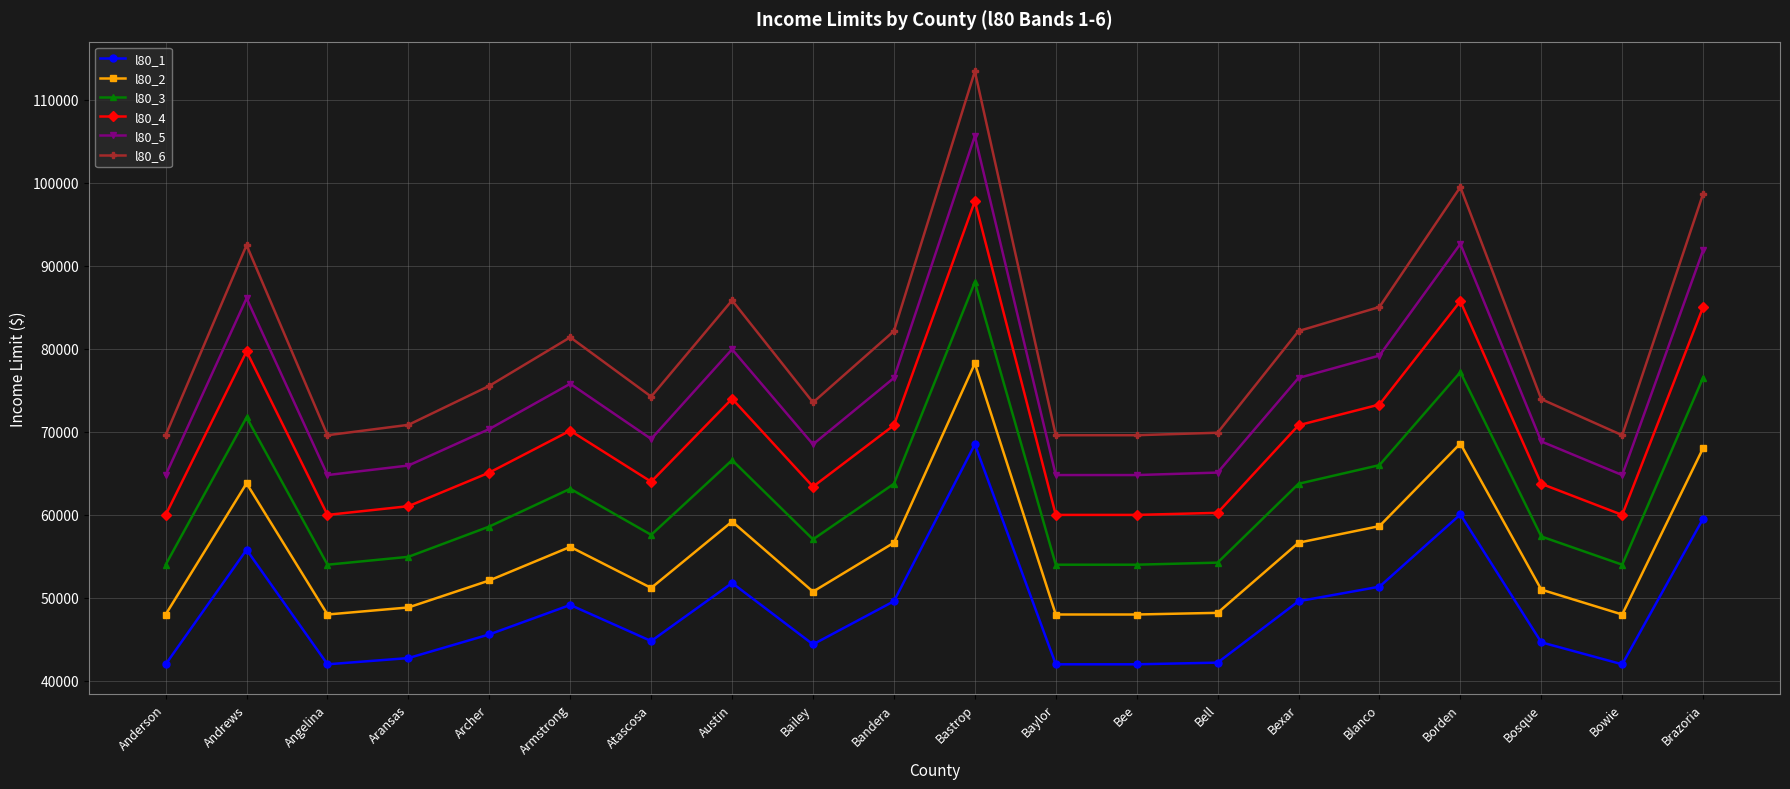

What is the difference between the highest and lowest values at Atascosa?

29450